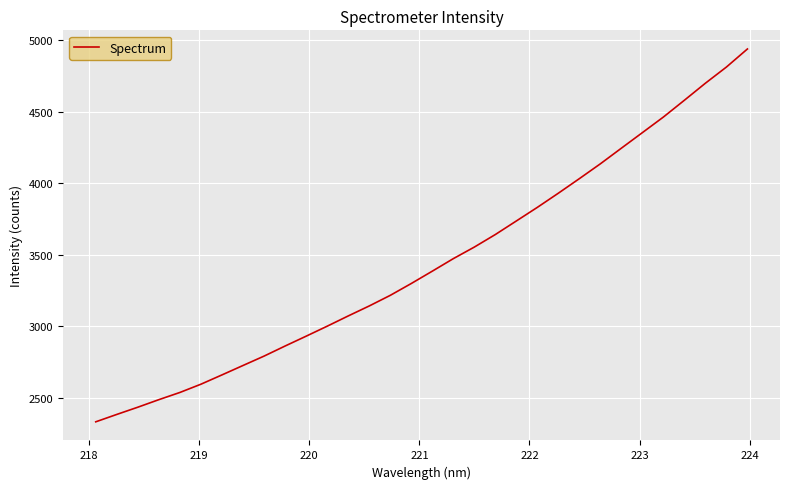

What is the difference between the maximum and minimum values?

2605.4